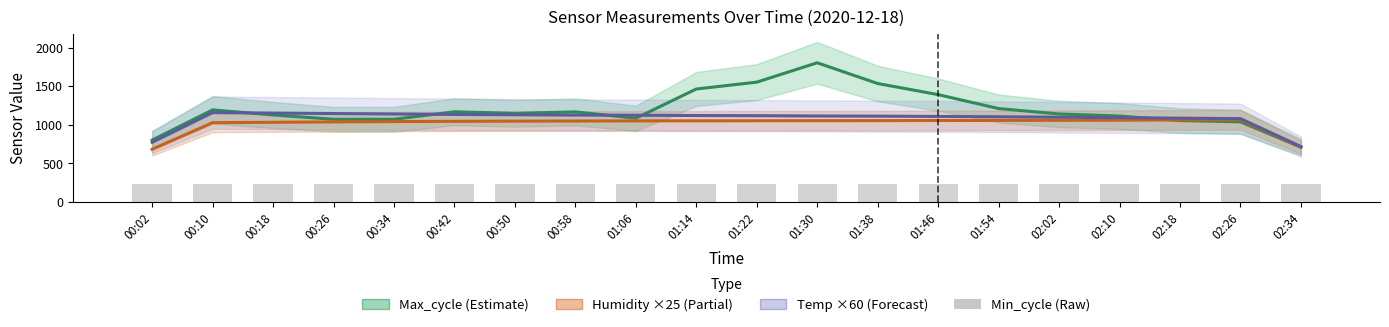

Reading left to right, extract all data points from this chart.

Max_cycle: 802.0	1193.3	1127.3	1071.7	1071.3	1168.7	1148.7	1167.3	1084.7	1463.3	1552.3	1803.0	1534.3	1390.7	1210.0	1140.3	1113.7	1055.0	1038.3	710.0
Humidity (×25): 683.3	1027.5	1032.5	1037.5	1041.7	1045.0	1047.5	1049.2	1050.8	1051.7	1052.5	1053.3	1054.2	1055.8	1056.7	1058.3	1060.0	1062.5	1065.0	710.8
Temp (×60): 774.0	1158.0	1152.0	1146.0	1140.0	1134.0	1130.0	1126.0	1124.0	1120.0	1118.0	1114.0	1112.0	1108.0	1104.0	1098.0	1092.0	1086.0	1080.0	718.0
Min_cycle: 240.0	240.0	240.0	240.0	240.0	240.0	239.0	240.0	240.0	240.0	240.0	240.0	240.0	240.0	240.0	240.0	240.0	240.0	240.0	240.0